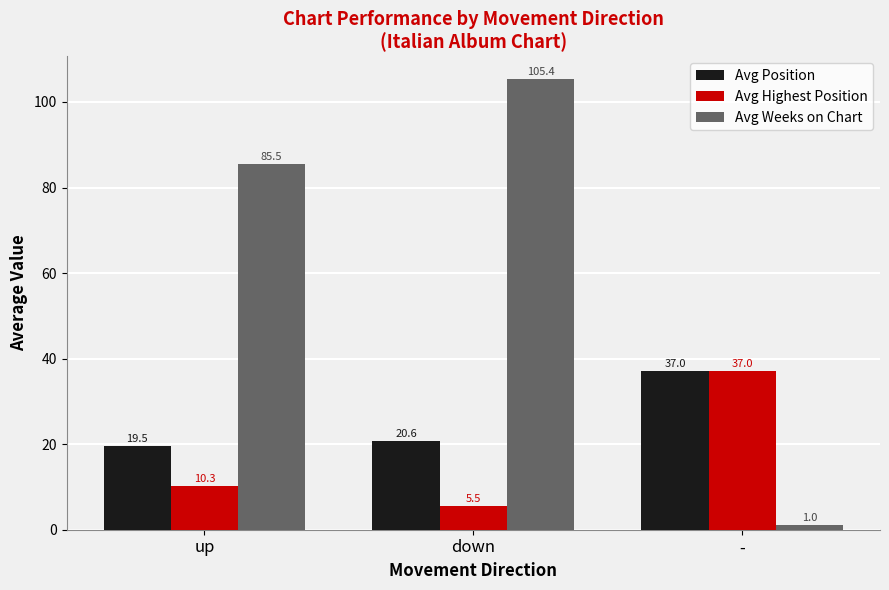

At which label does Avg Highest Position reach its peak?

-